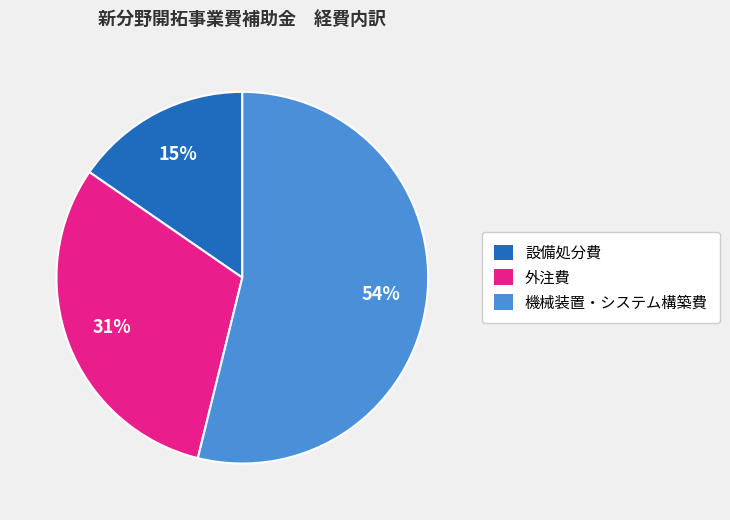

Count the number of slices in the pie.

3